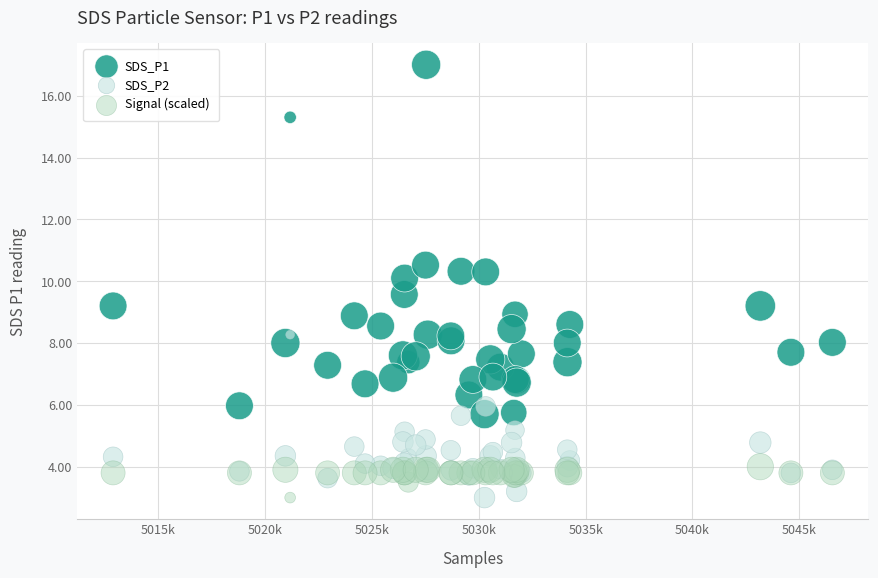

Which series reaches the maximum Y coordinate?

SDS_P1